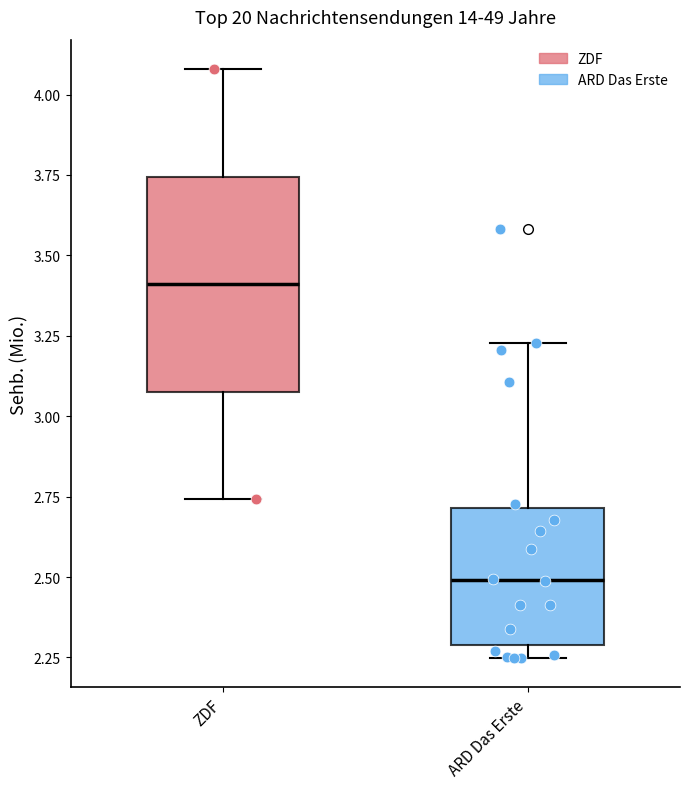

Which box's median line is the lowest?

ARD Das Erste